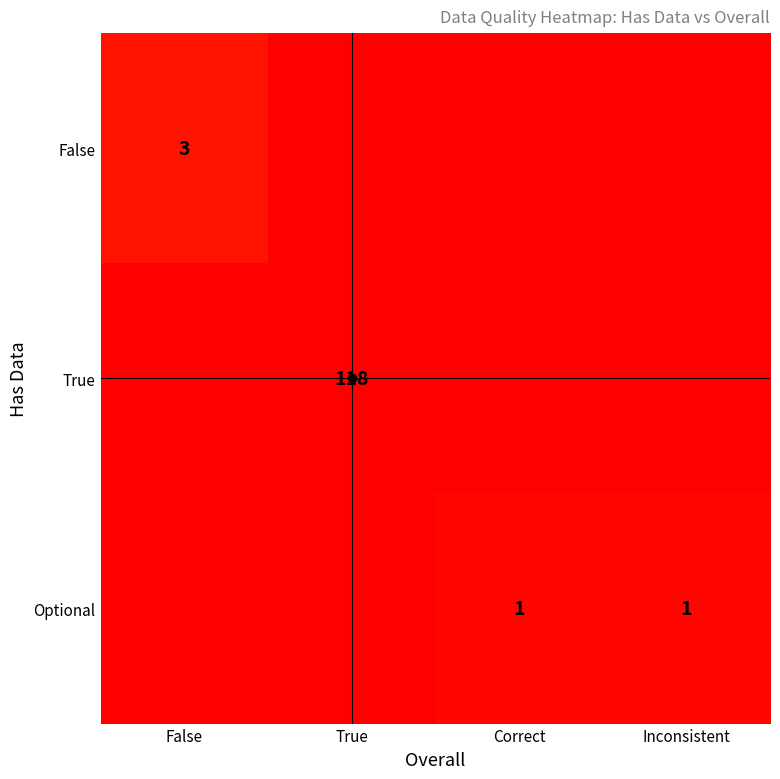

At which category is the sum across all series the highest?

True